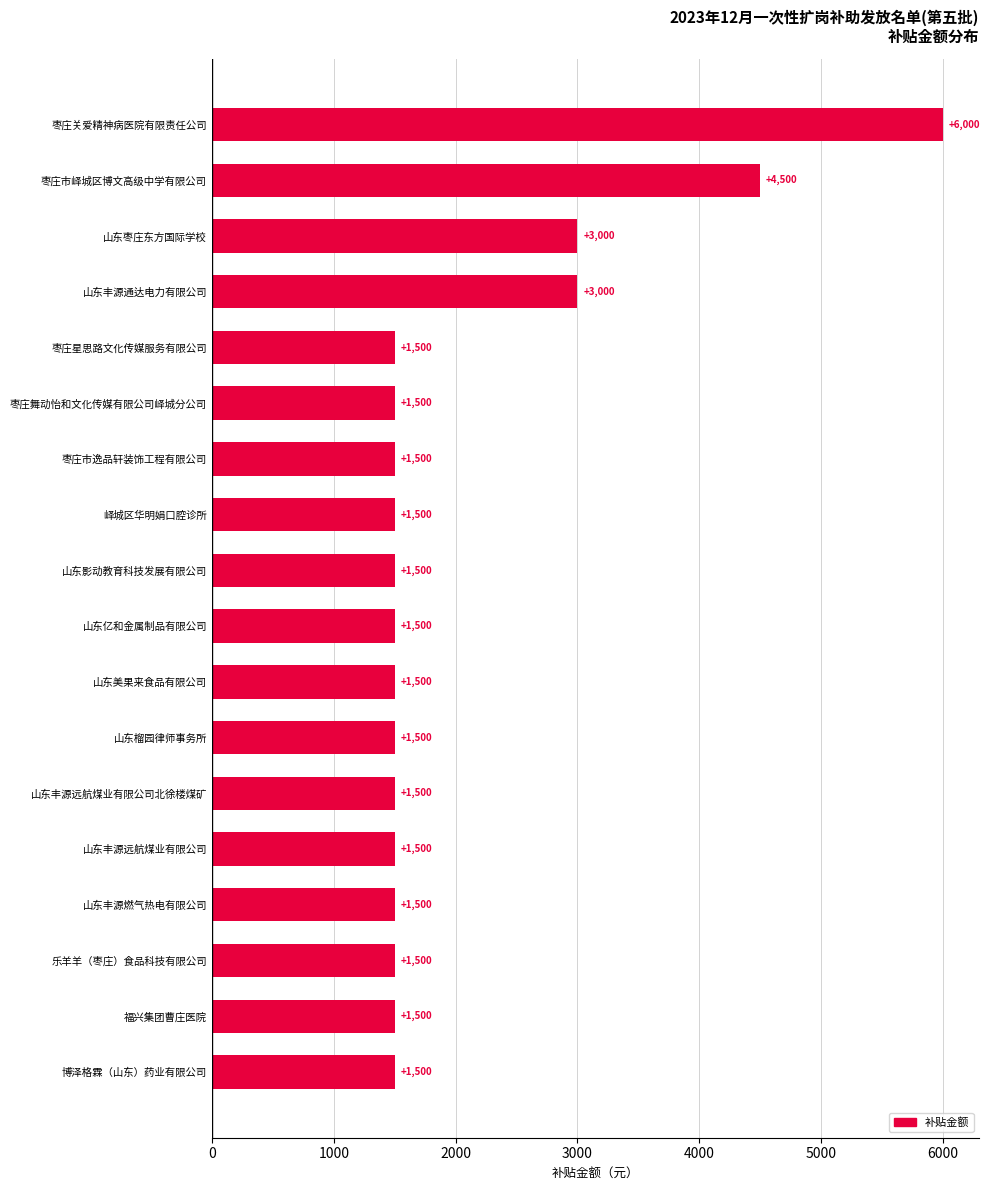

What is the difference between the maximum and minimum values?

4500